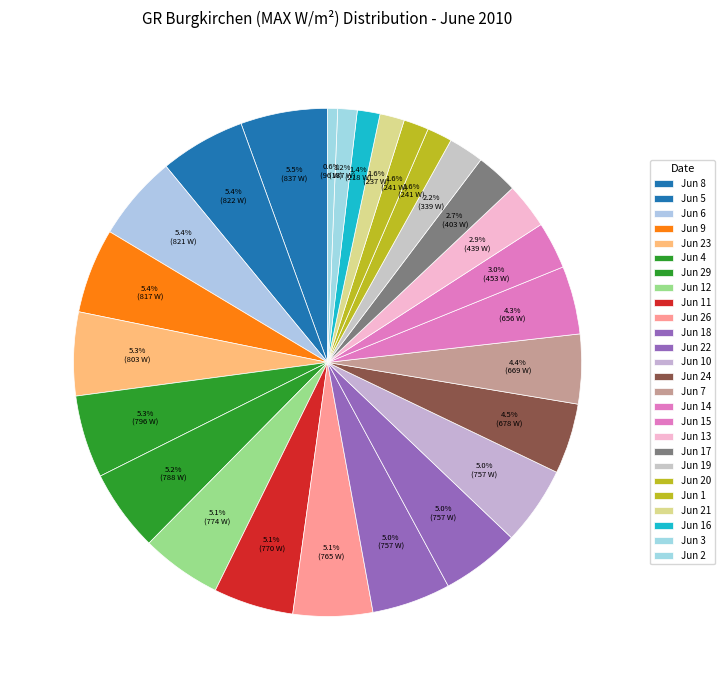

Which category has the smallest portion of the pie?

Jun 2